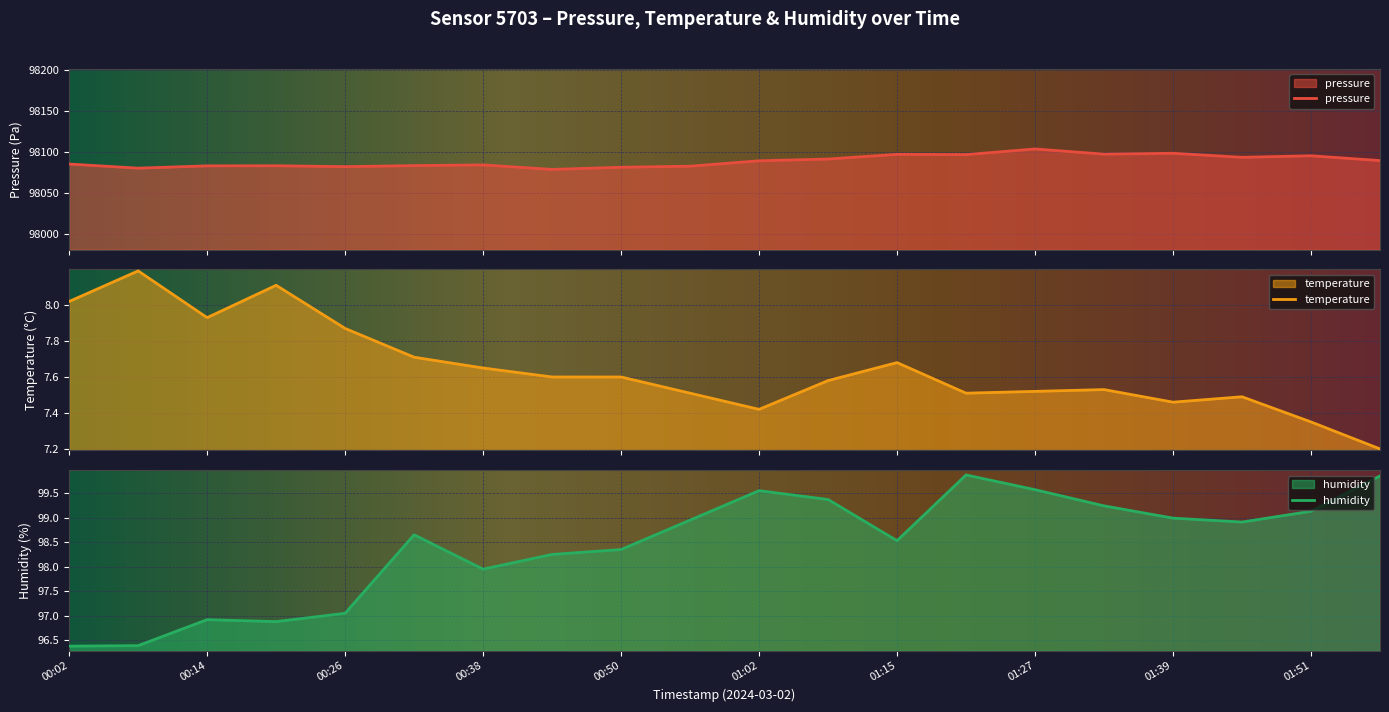

What is the difference between the second highest and minimum values in the temperature series?

0.9